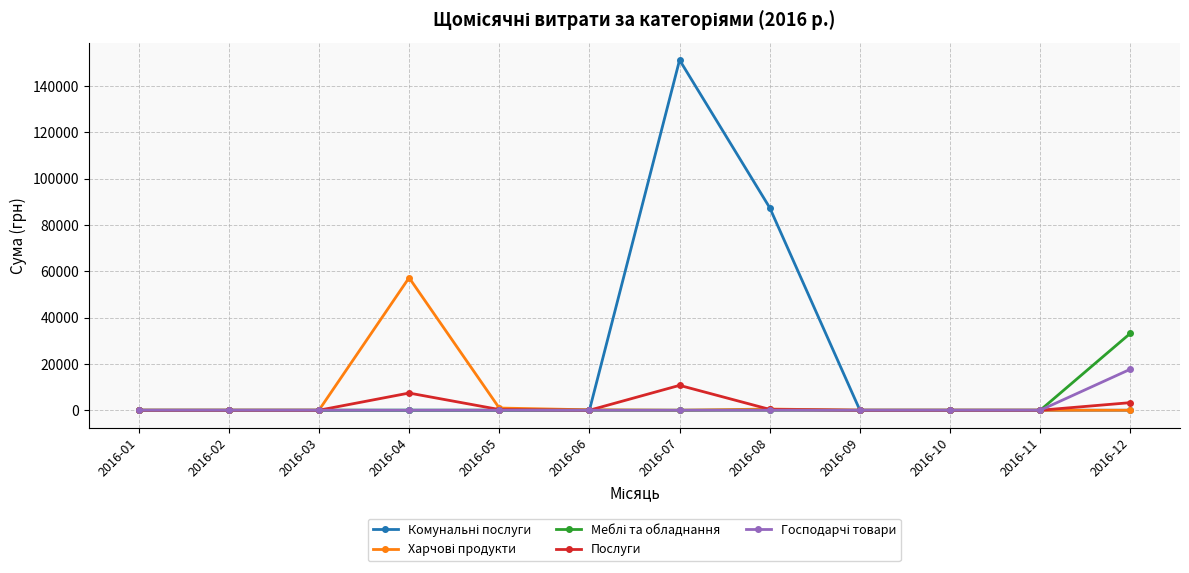

Count the number of categories in the chart.

12